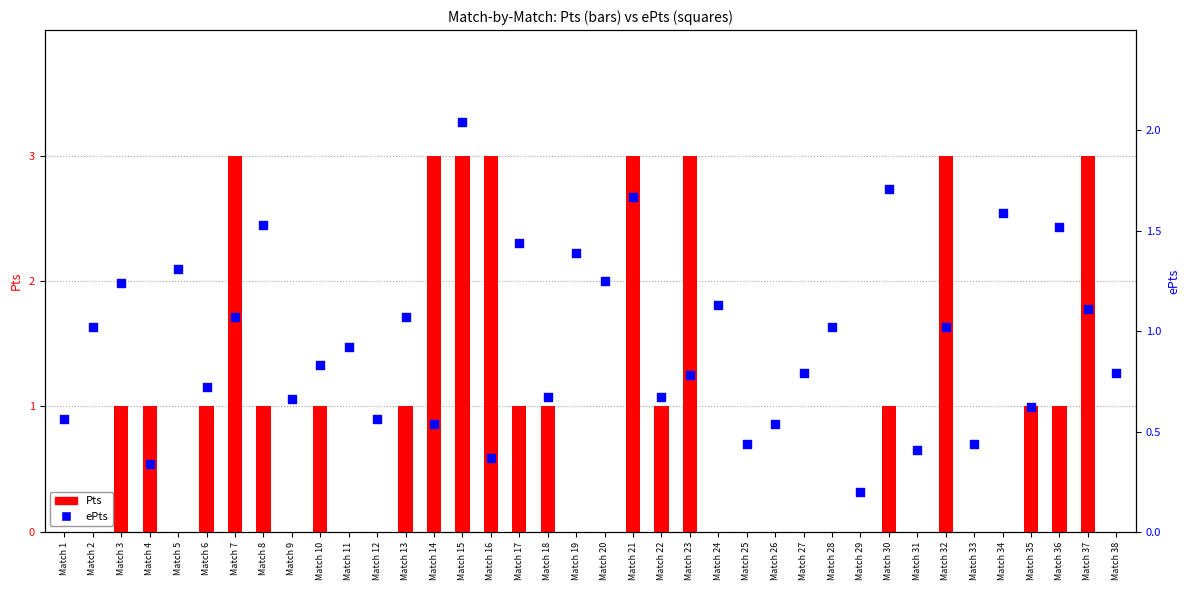

At how many categories does at least one series exceed 0?

38